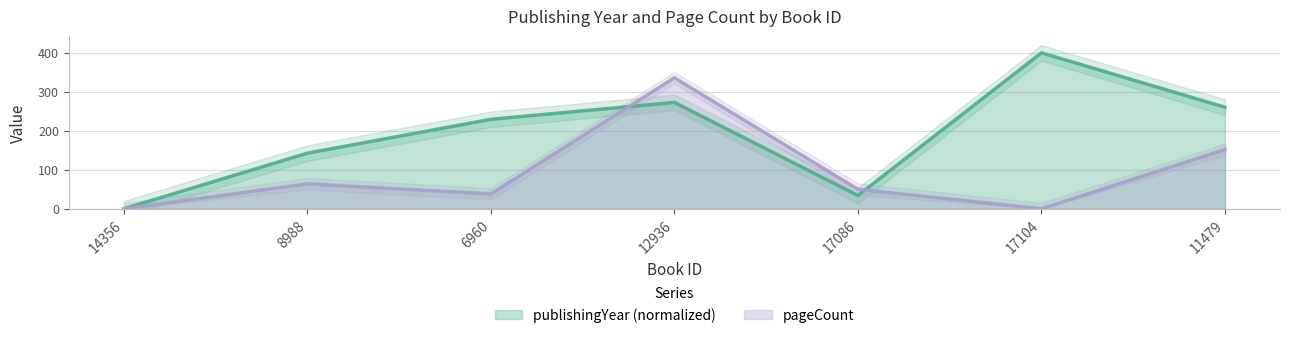

Between 17086 and 17104, which series saw the biggest shift?

publishingYear